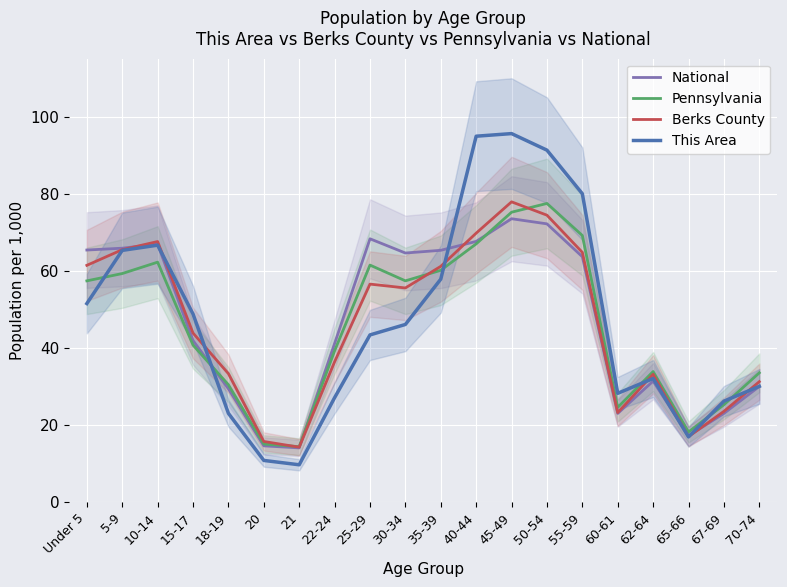

Which series has the largest total across all categories?

This Area